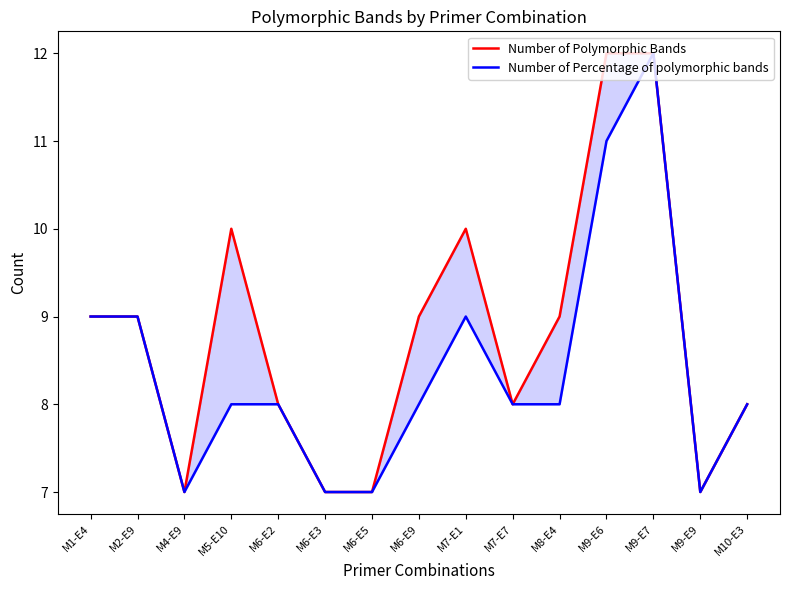

Between M7-E7 and M10-E3, which is larger?

M7-E7